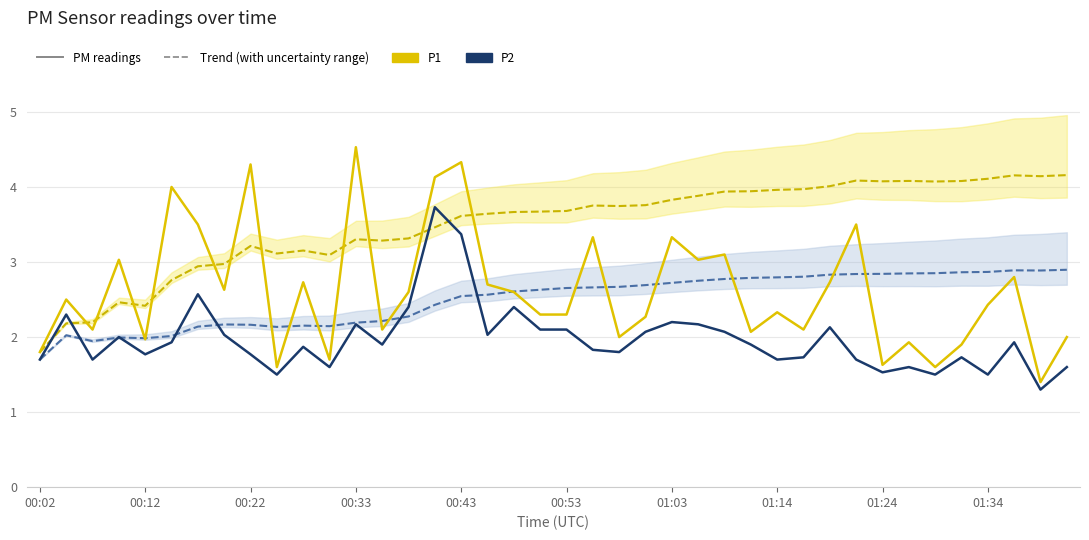

The value of P2 trend (with uncertainty range) at 17 is 2.6. True or false?

True